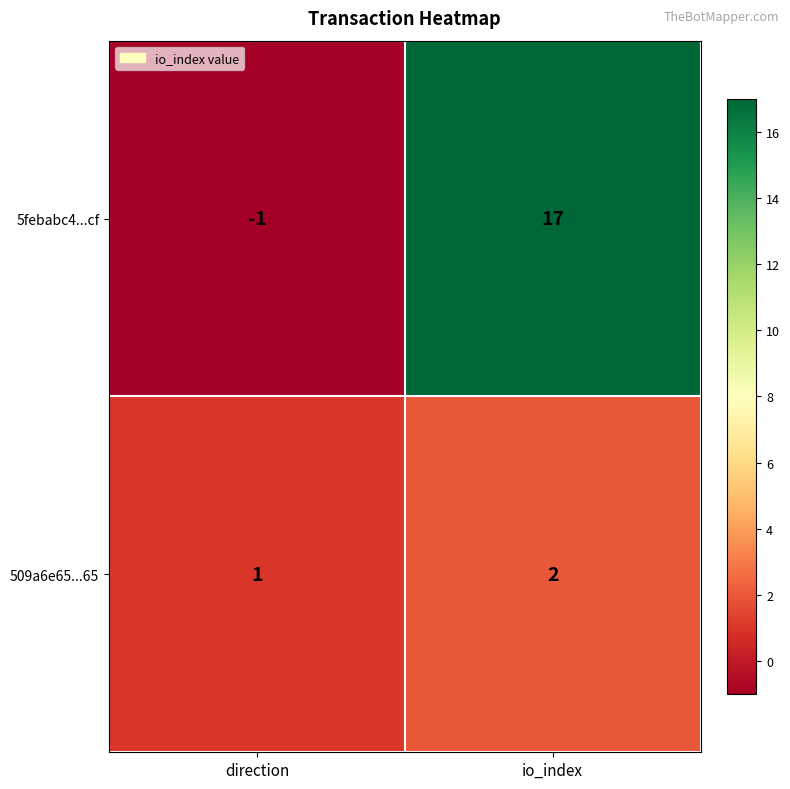

Is it true that 5febabc4...cf equals 17 at io_index?

True